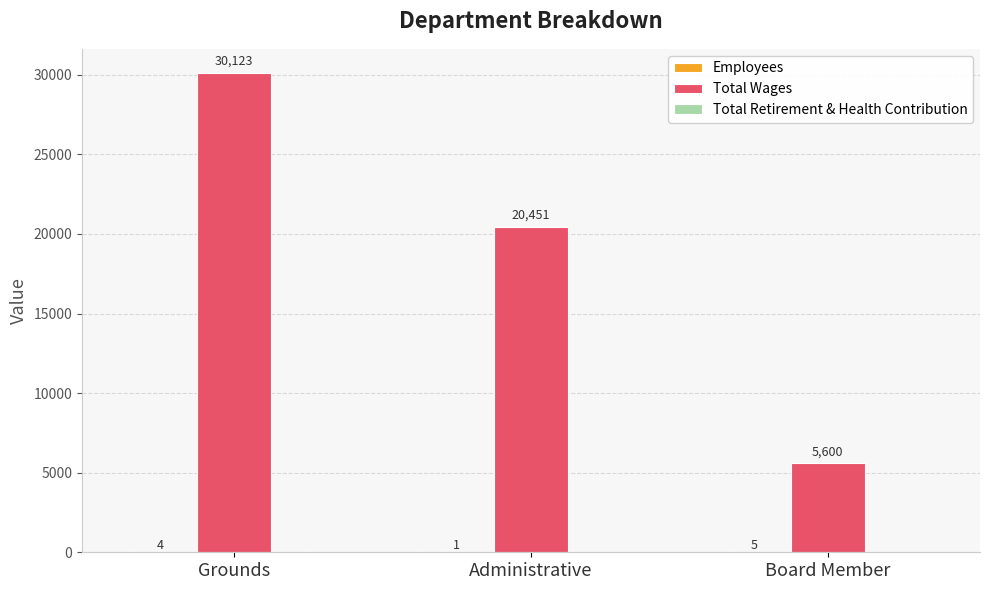

What value does the Total Wages series have at Board Member?

5600